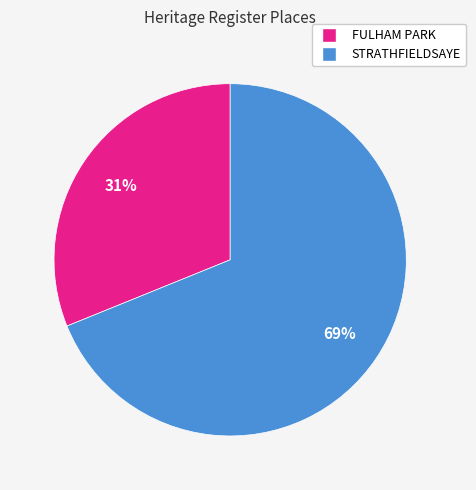

Combined, do STRATHFIELDSAYE and FULHAM PARK account for over 50%?

Yes